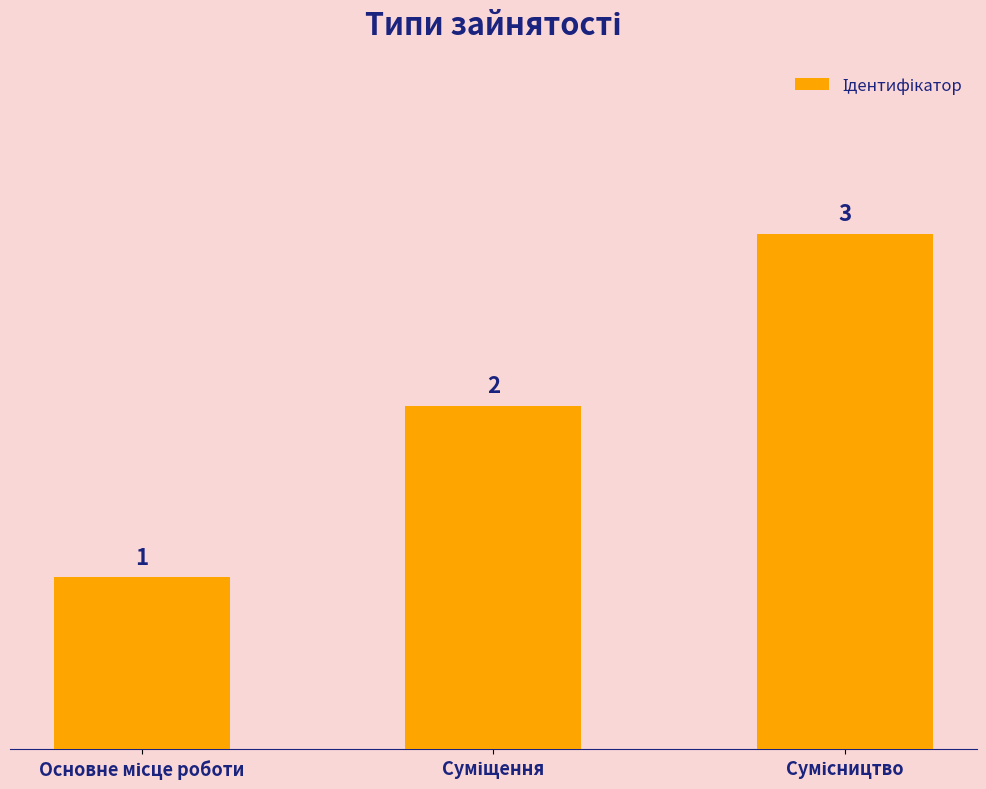

What is the value of the 3rd bar from the left?

3